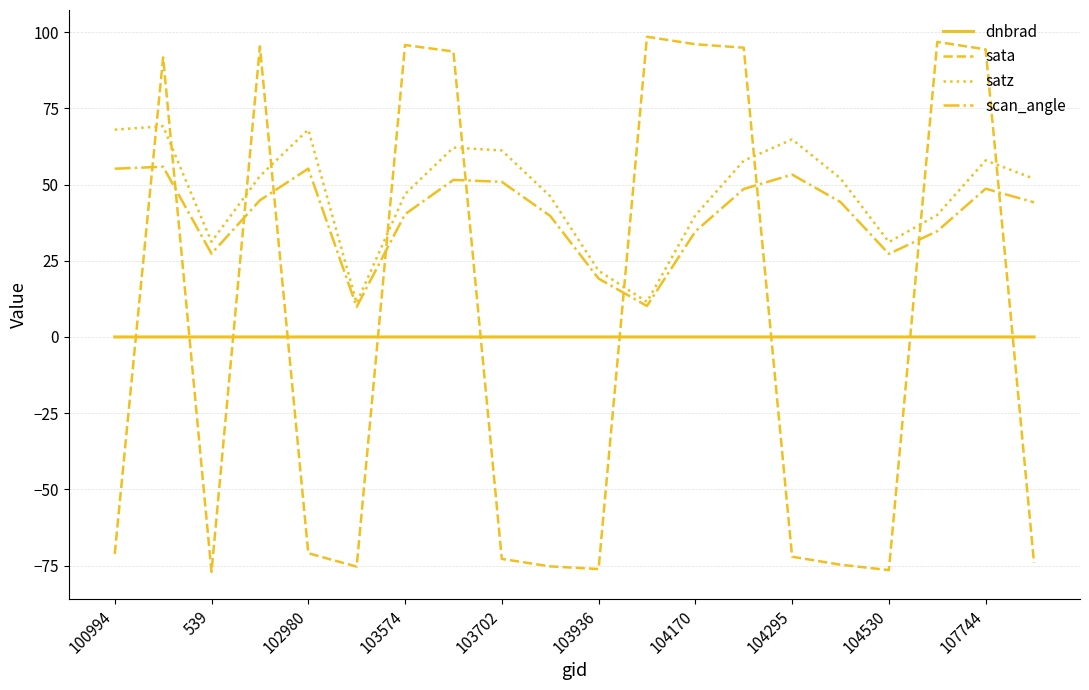

Which series has the largest total across all categories?

satz